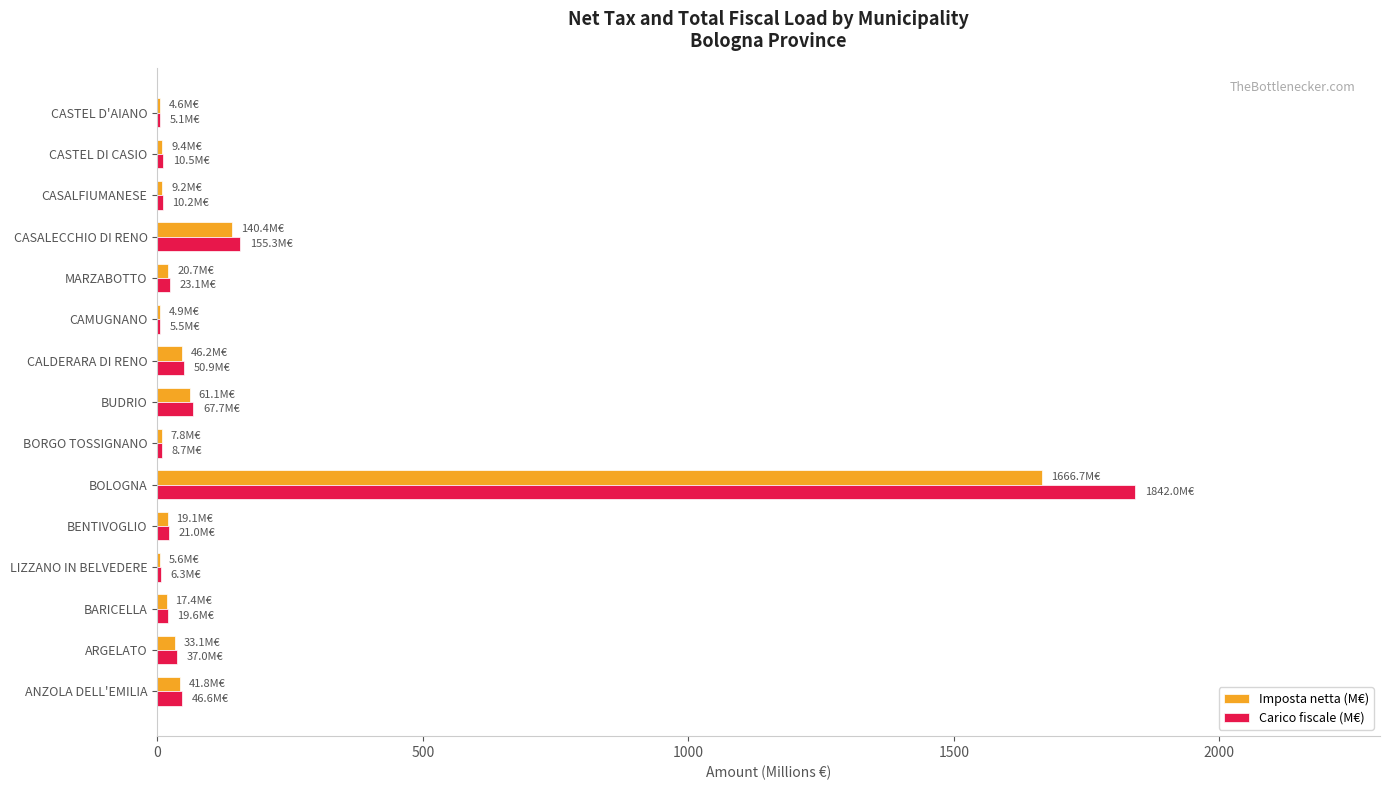

The value of Carico fiscale (M€) at BOLOGNA is 1842.0. True or false?

True